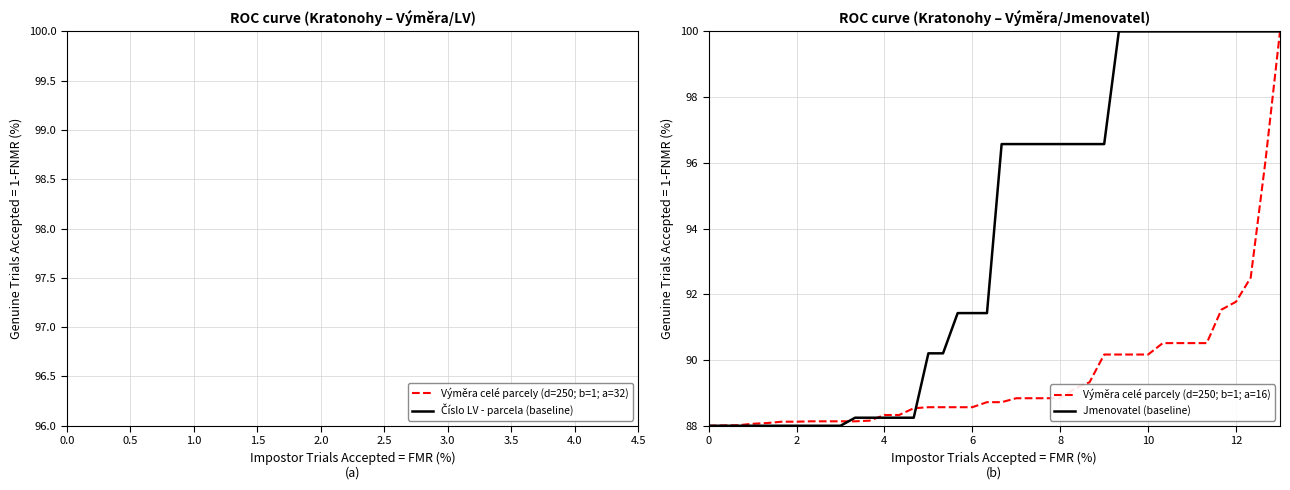

What is the highest value of the Výměra celé parcely (d=250; b=1; a=16) series?

100.0